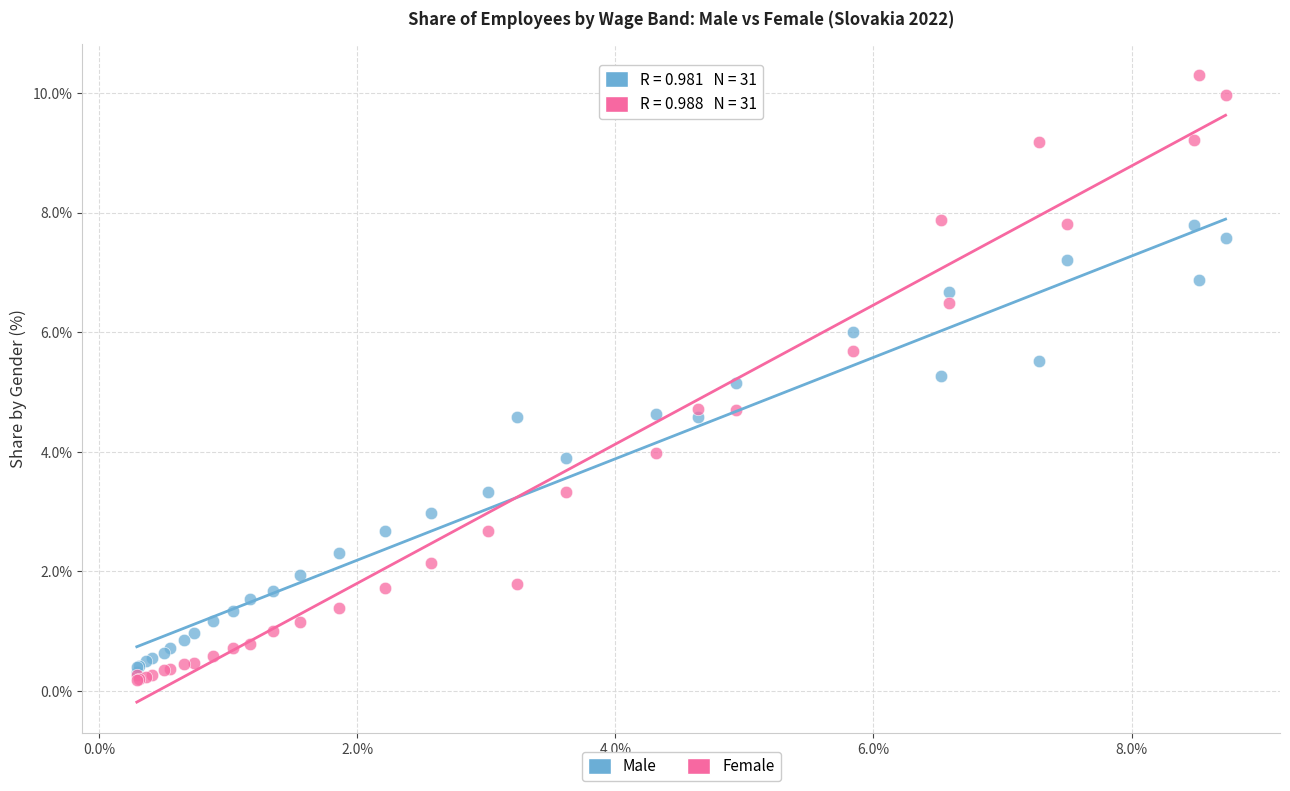

Which series contains the lowest Y value?

Female